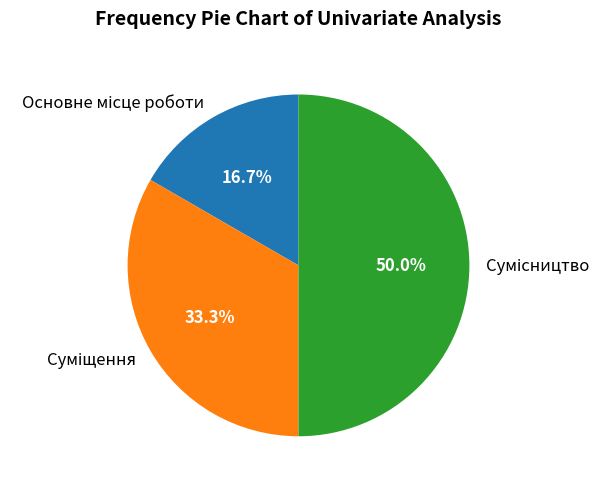

How many segments does this pie chart have?

3